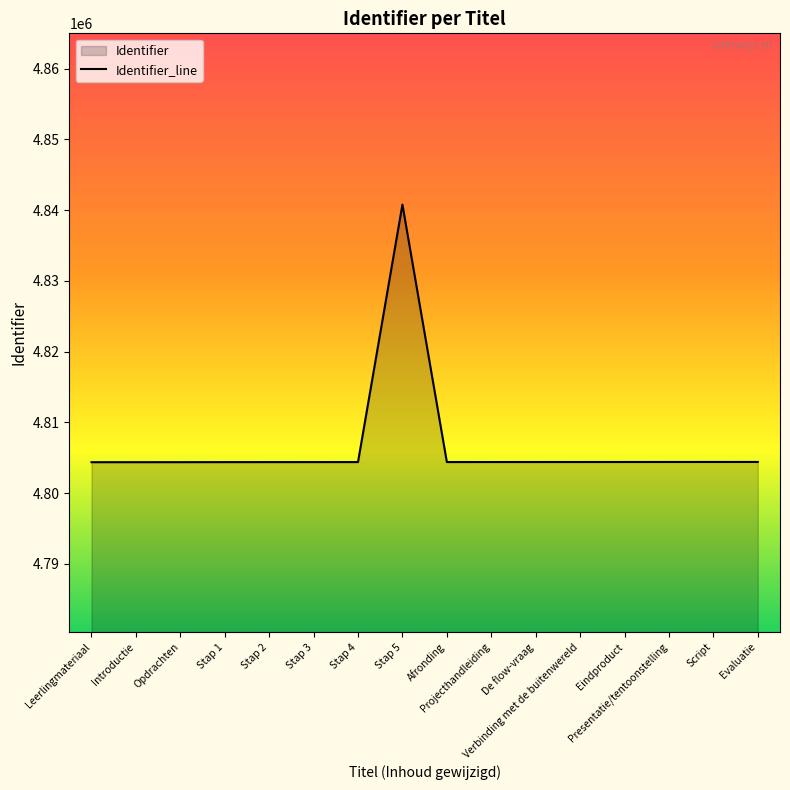

At which category does the data reach its first local valley?

Afronding